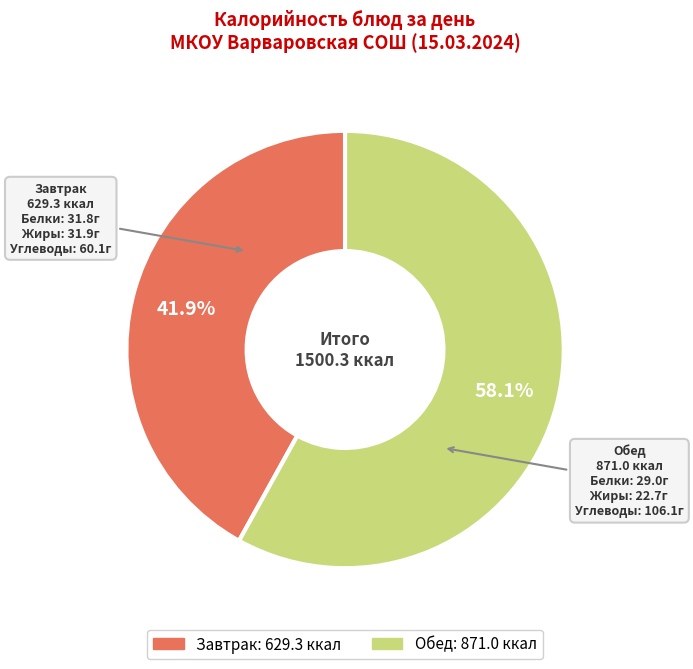

How many slices are in this pie chart?

2